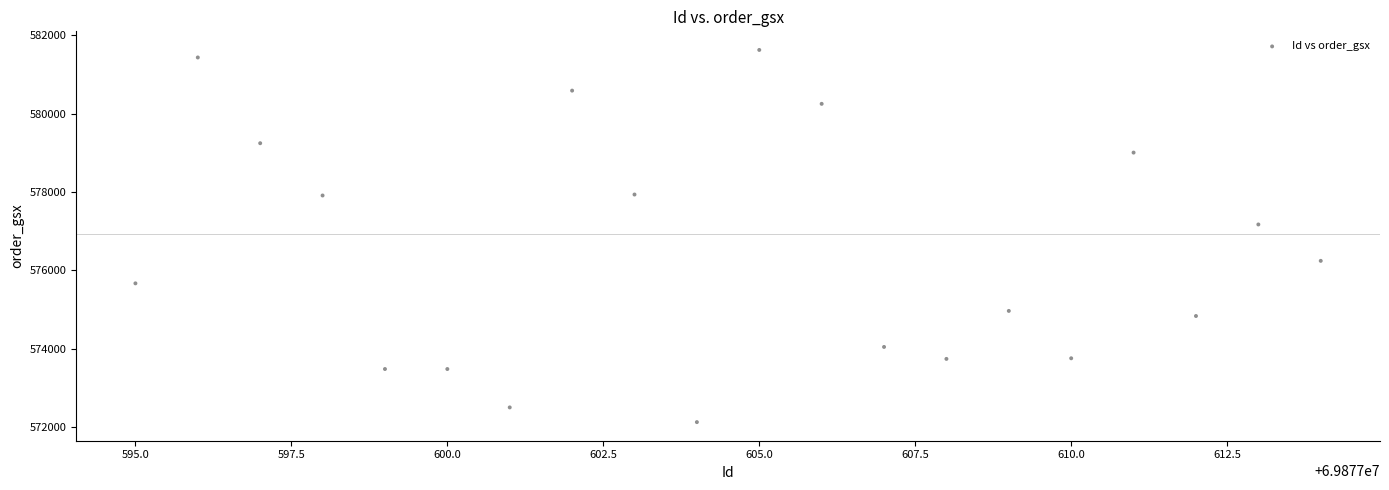

What is the range of X values (max minus min)?

19.0